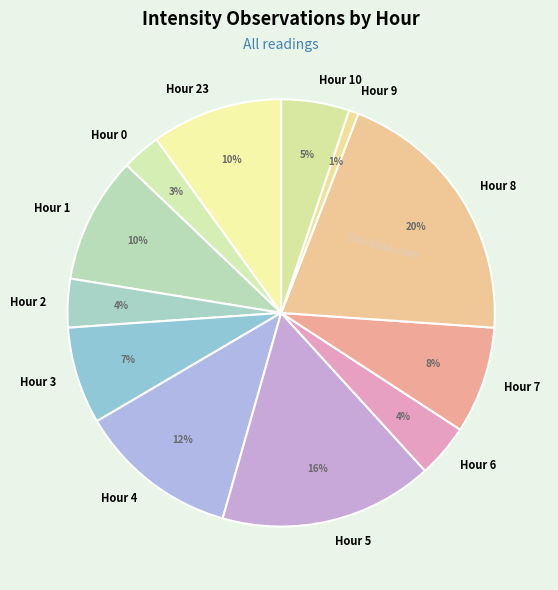

To the nearest percent, what is the average slice percentage?

8%